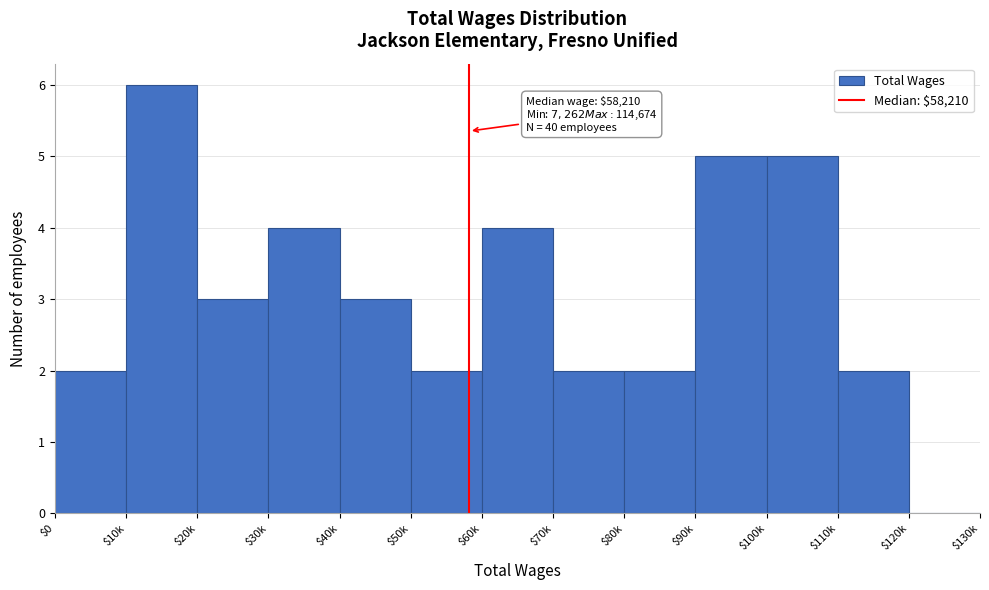

What is the approximate value at $90k?

5